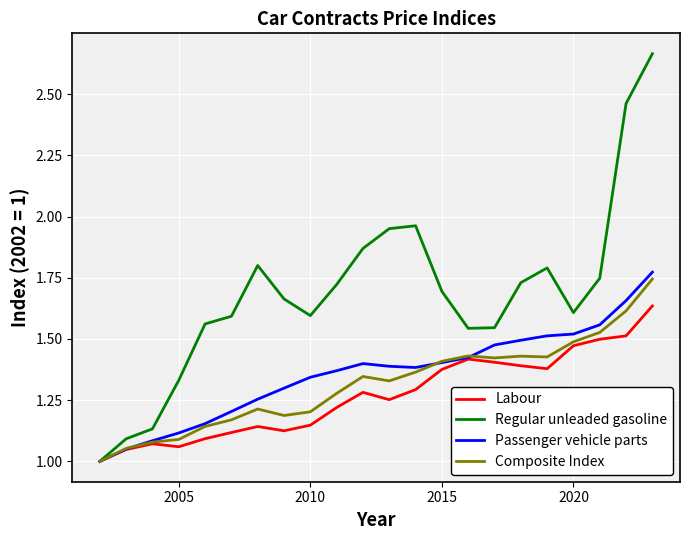

Which series has the widest spread of values?

Regular unleaded gasoline